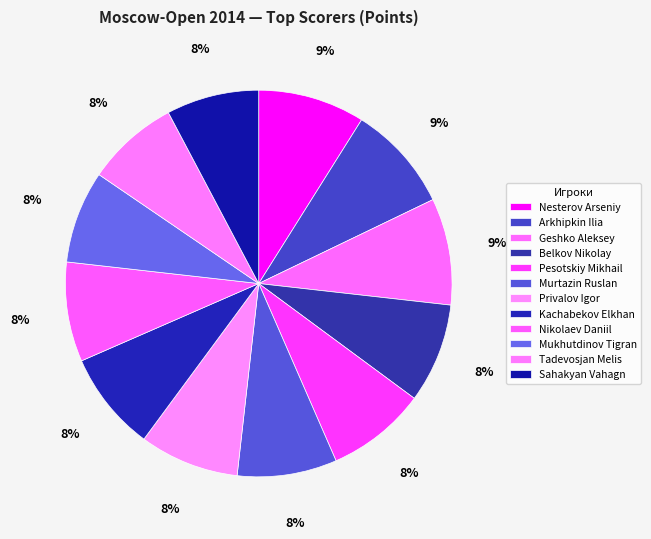

To the nearest percent, what percentage of the pie is Sahakyan Vahagn?

8%